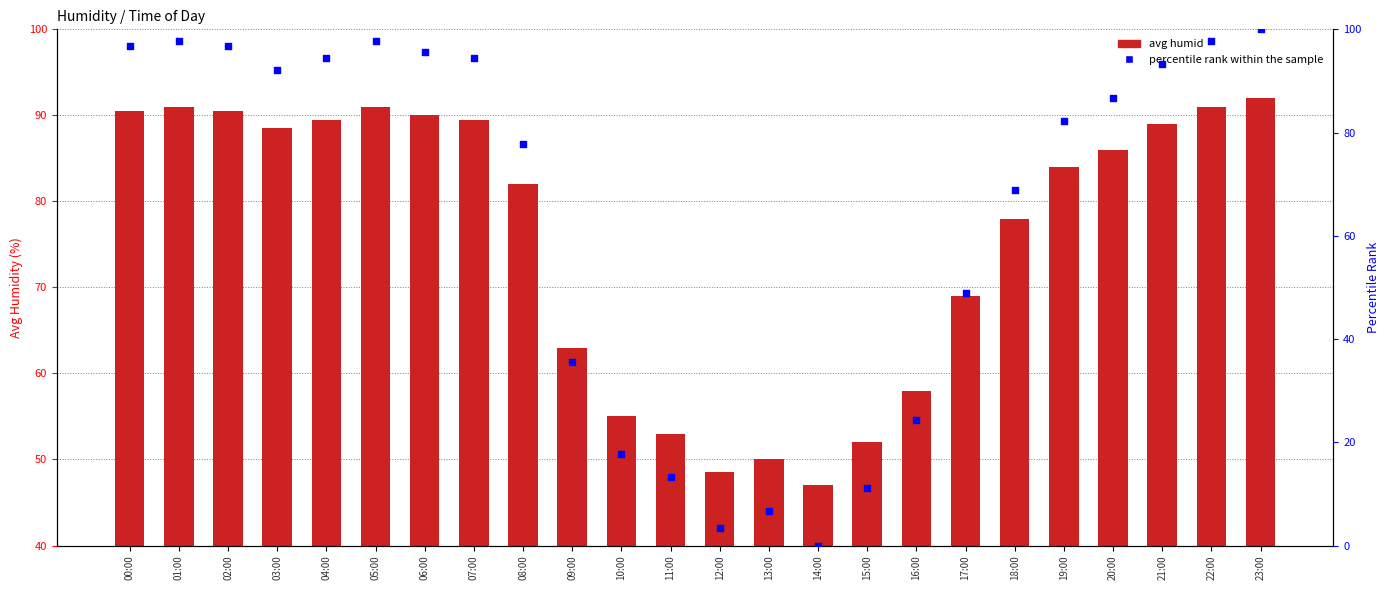

Which series contains the highest Y value?

percentile rank within the sample